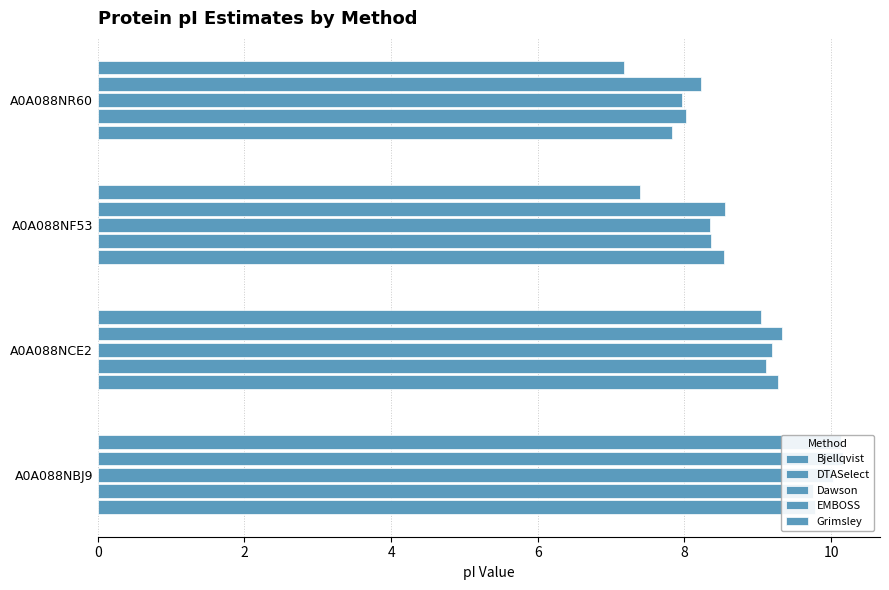

True or false: Dawson has a value of 10.0 at A0A088NBJ9.

True